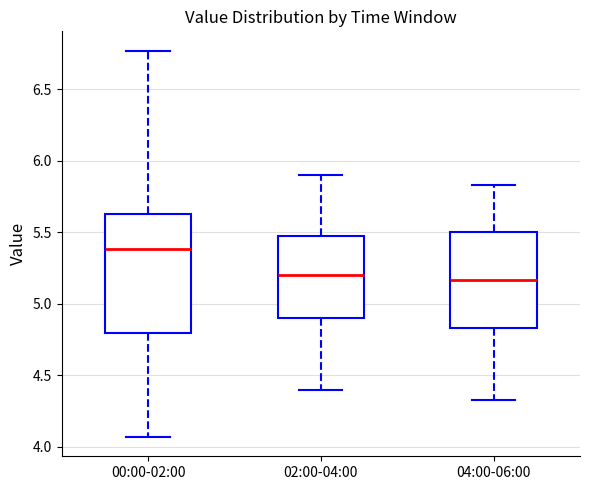

Reading left to right, read every box against the y-axis: the position of its median line, the range the box covers, and the ends of its whiskers. The values are not printed on the chart, so give them approximately, as read against the axis.

00:00-02:00: median 5.40, box 4.80 to 5.65, whiskers 4.05 to 6.75
02:00-04:00: median 5.20, box 4.90 to 5.50, whiskers 4.40 to 5.90
04:00-06:00: median 5.15, box 4.85 to 5.50, whiskers 4.35 to 5.85